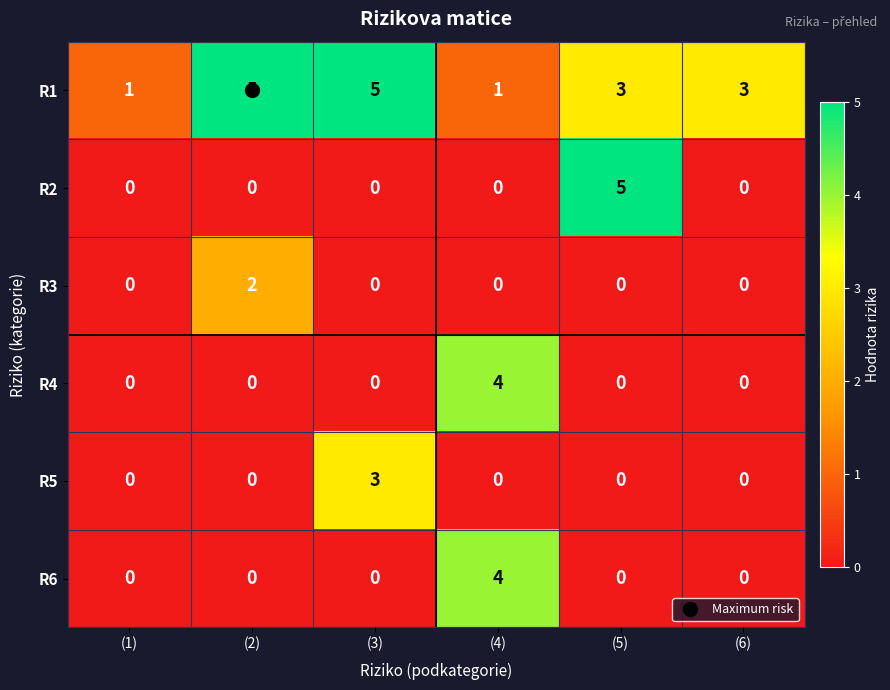

What is the difference between the maximum and minimum values in the R4 series?

4